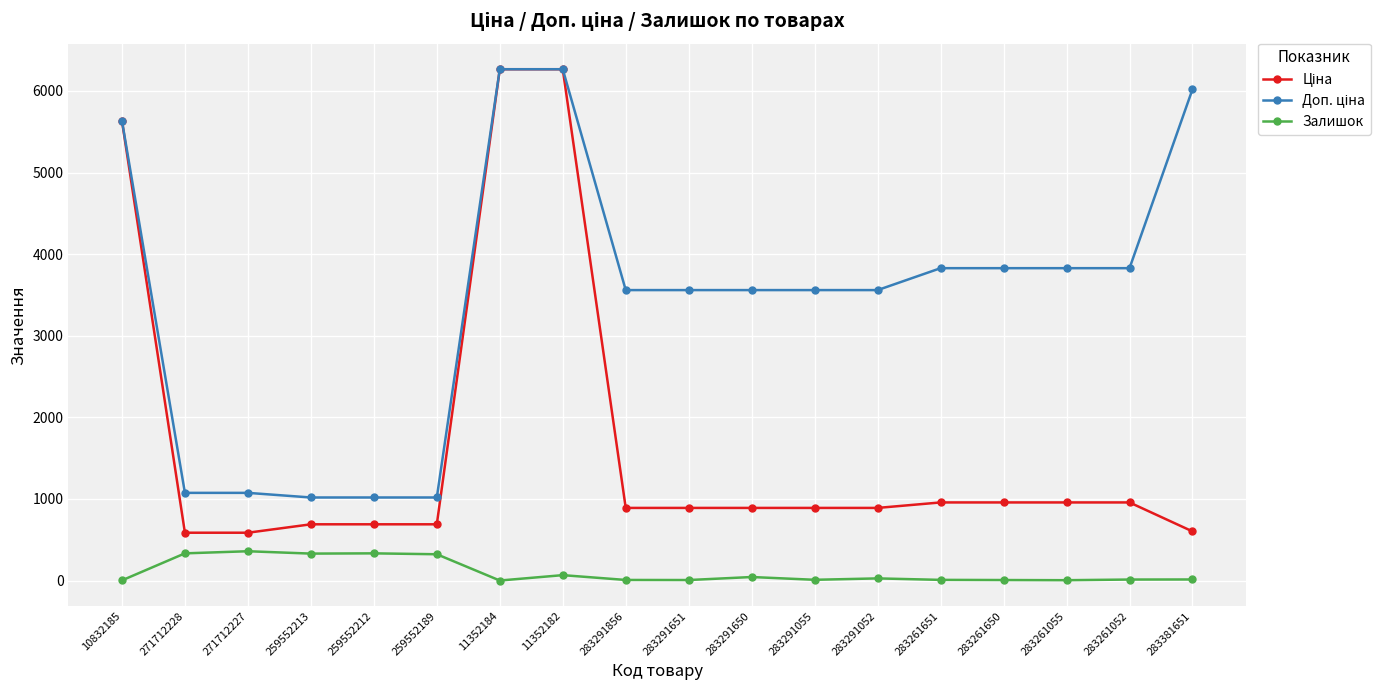

Count the number of categories in the chart.

18